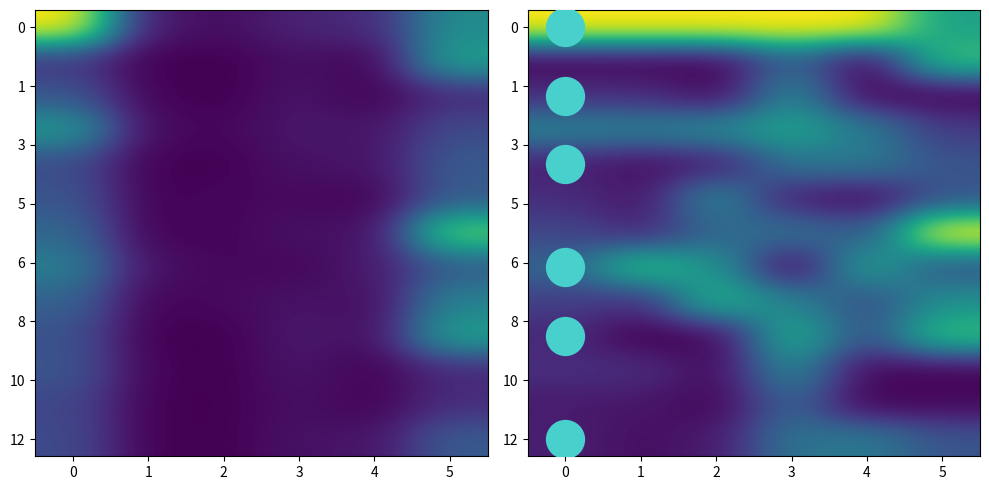

What is the greatest value displayed?

1.0